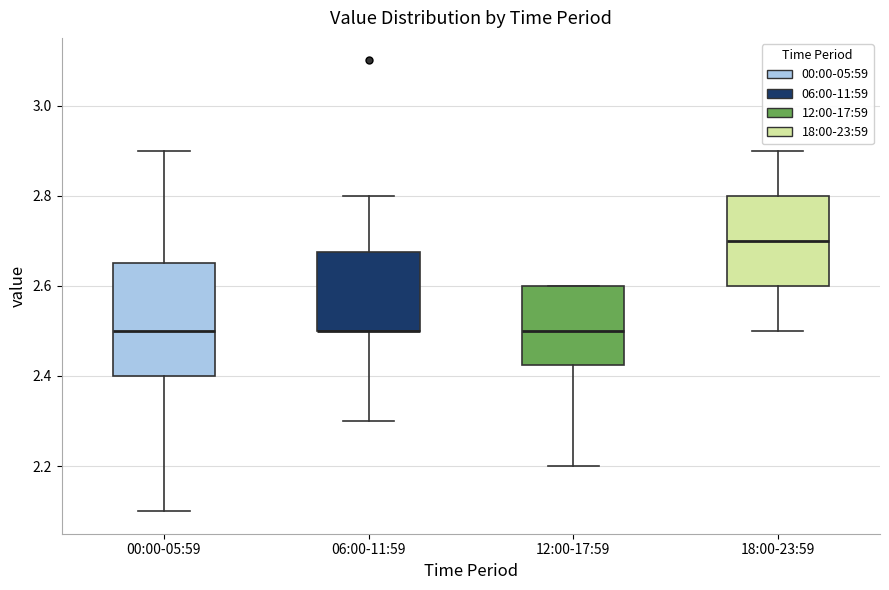

Reading left to right, read every box against the y-axis: the position of its median line, the range the box covers, and the ends of its whiskers. The values are not printed on the chart, so give them approximately, as read against the axis.

00:00-05:59: median 2.50, box 2.40 to 2.66, whiskers 2.10 to 2.90
06:00-11:59: median 2.50 (drawn on the box's lower edge), box 2.50 to 2.68, whiskers 2.30 to 2.80
12:00-17:59: median 2.50, box 2.42 to 2.60, whiskers 2.20 to 2.60
18:00-23:59: median 2.70, box 2.60 to 2.80, whiskers 2.50 to 2.90